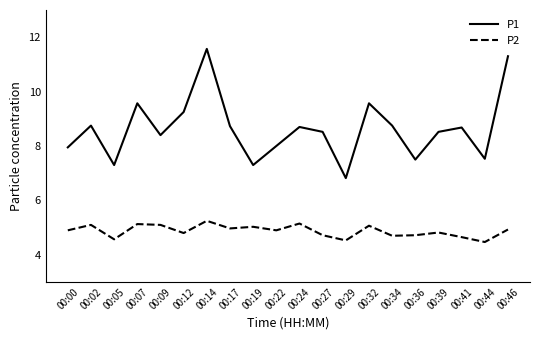

What is the minimum value shown in the chart?

4.5